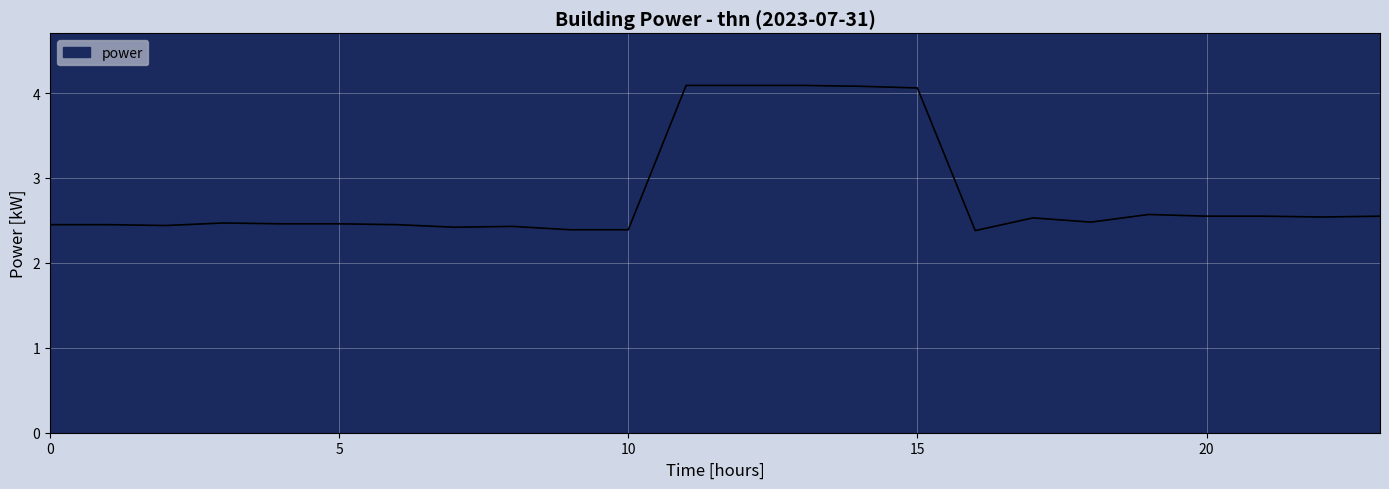

What is the difference between the maximum and minimum values?

1.7